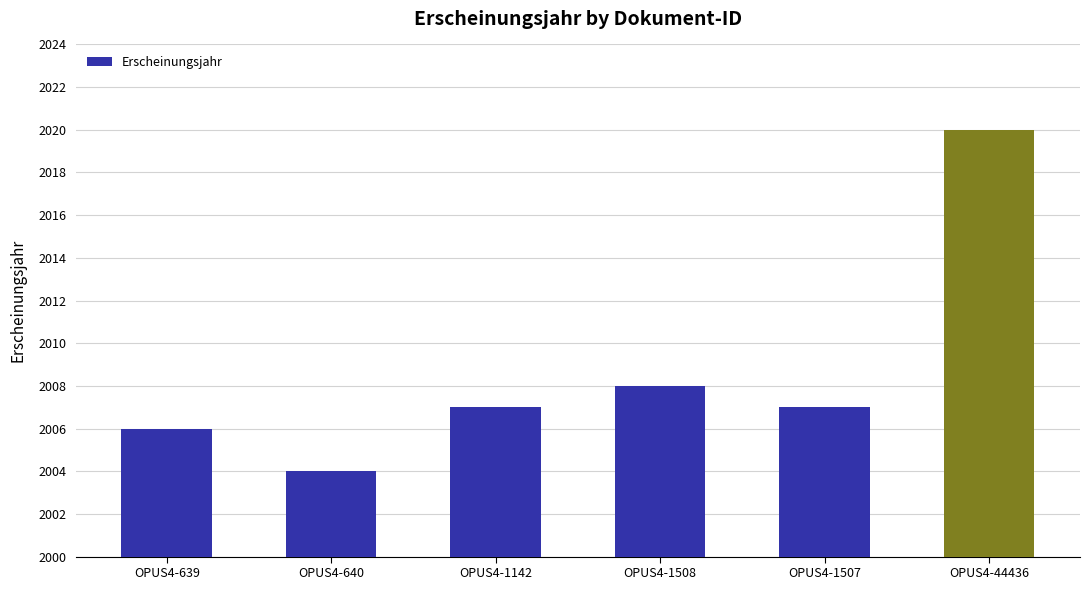

True or false: the data shows 2007 at OPUS4-1142.

True